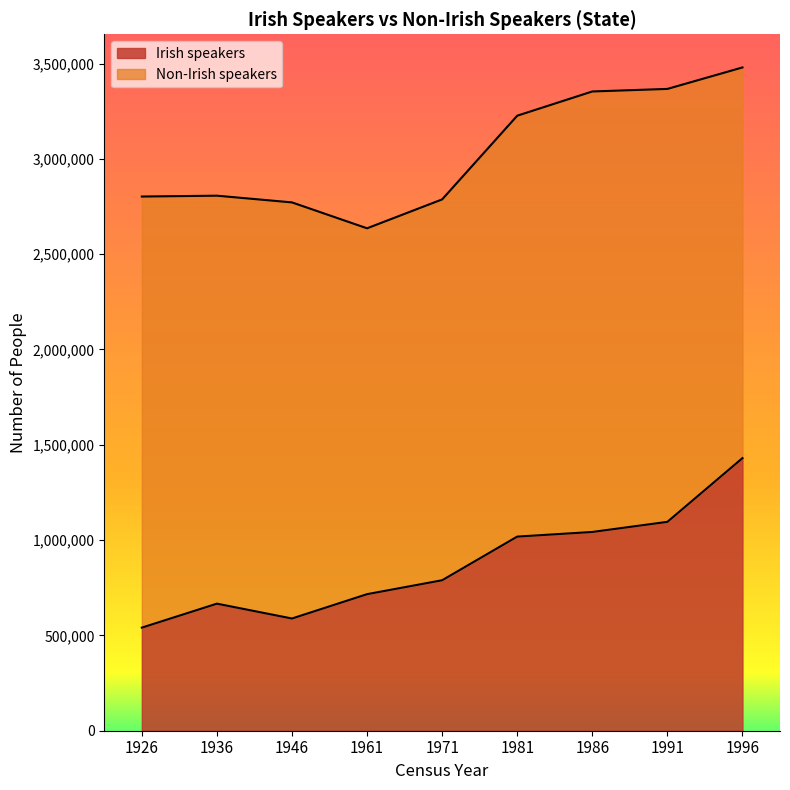

What is the minimum value shown in the chart?

540802